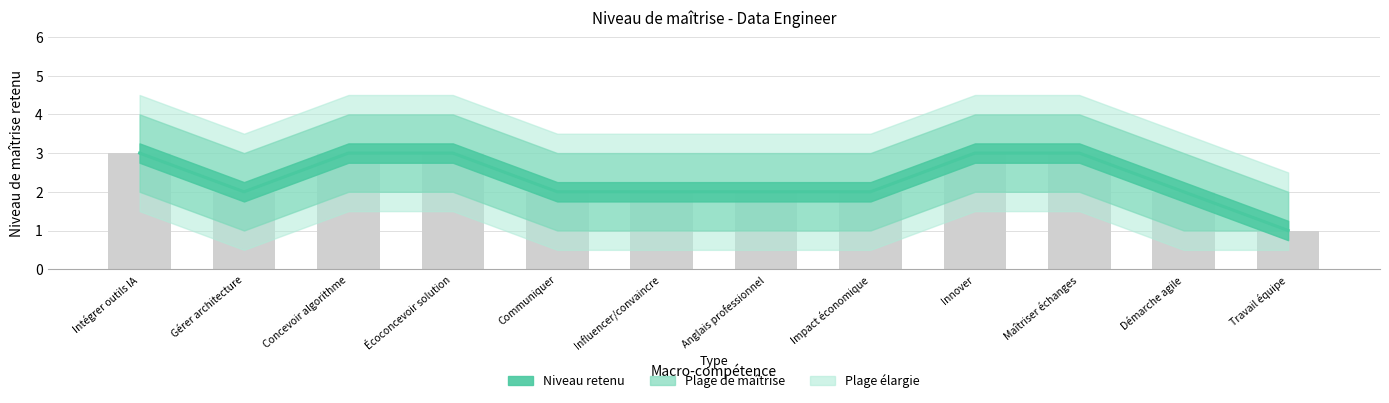

At which label is the value closest to 2?

Gérer architecture